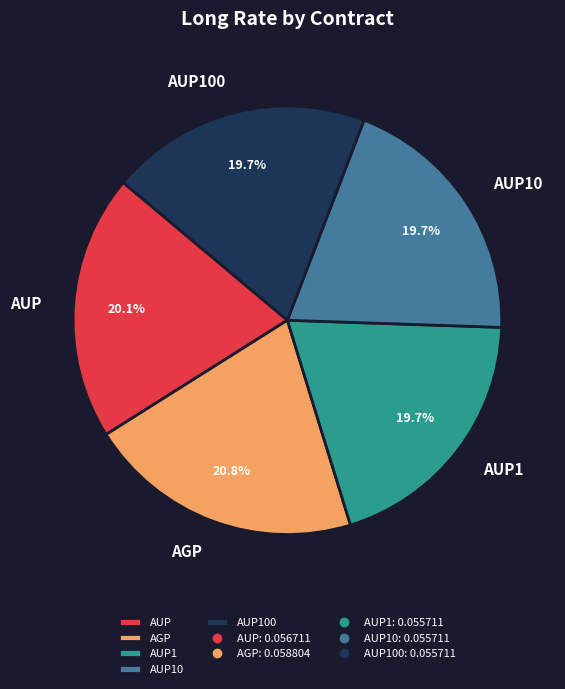

Is it true that AGP is 21% of the pie?

True